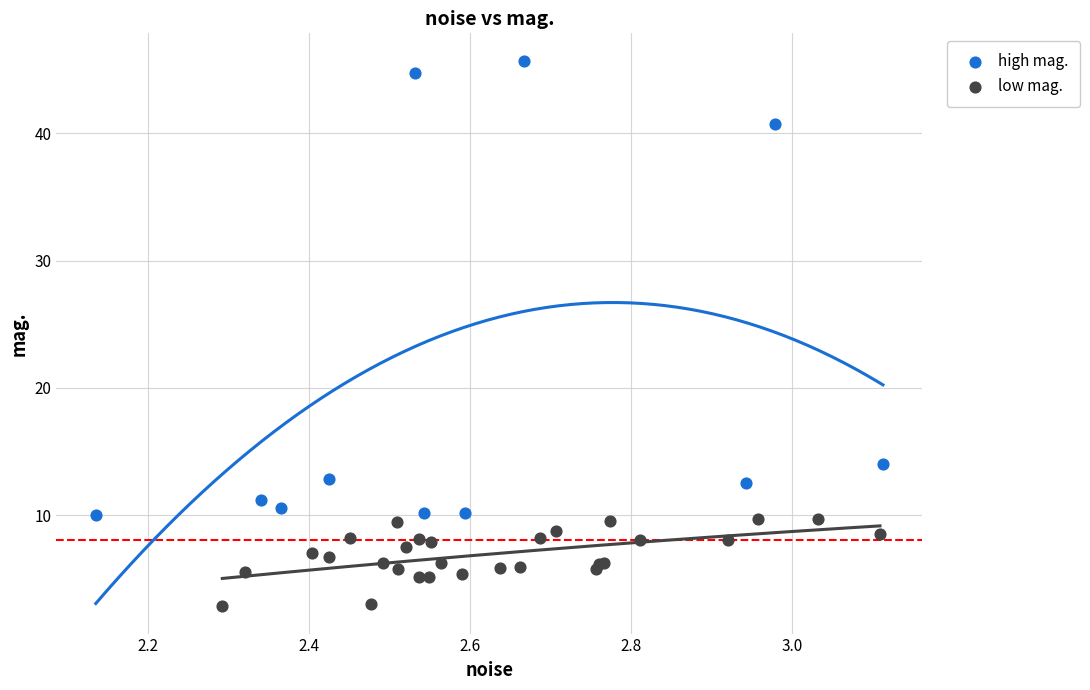

Which series has the largest Y range (max minus min)?

high mag.